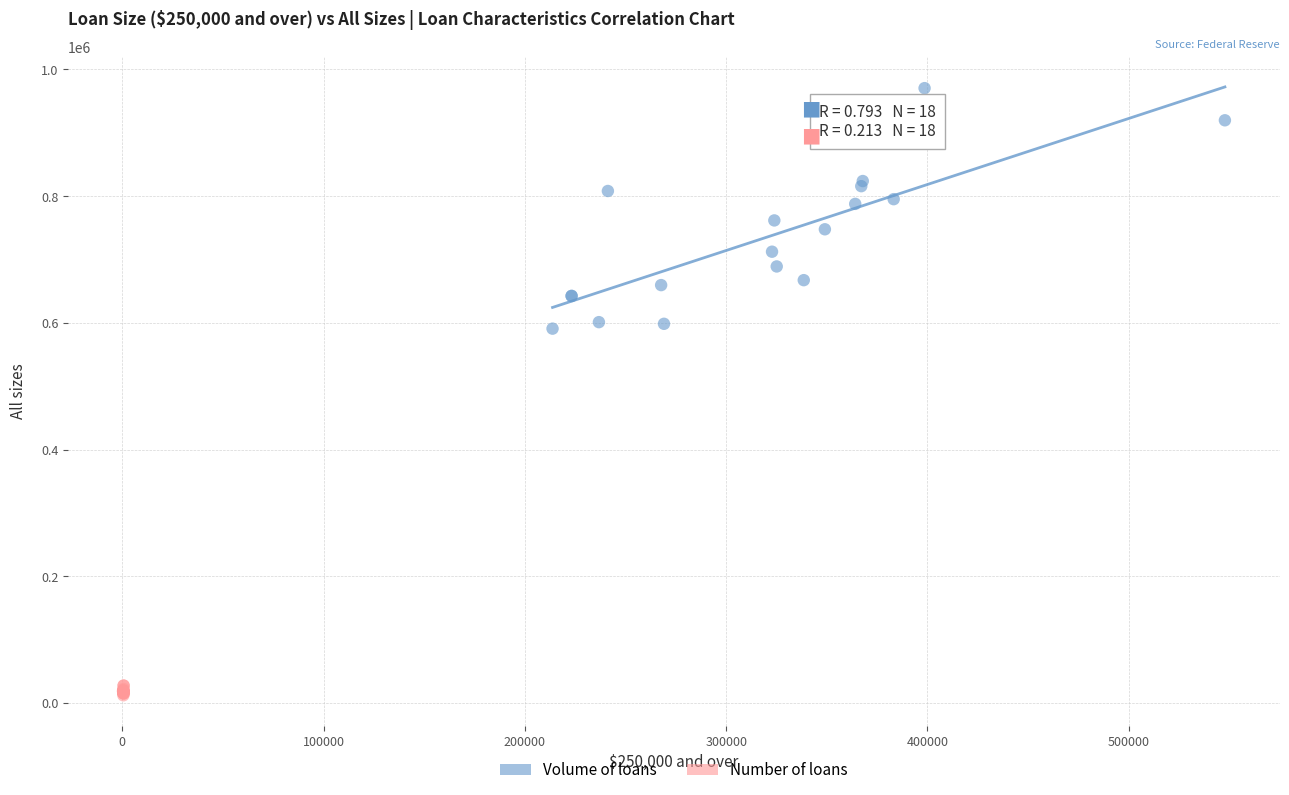

Which series contains the highest Y value?

Volume of loans